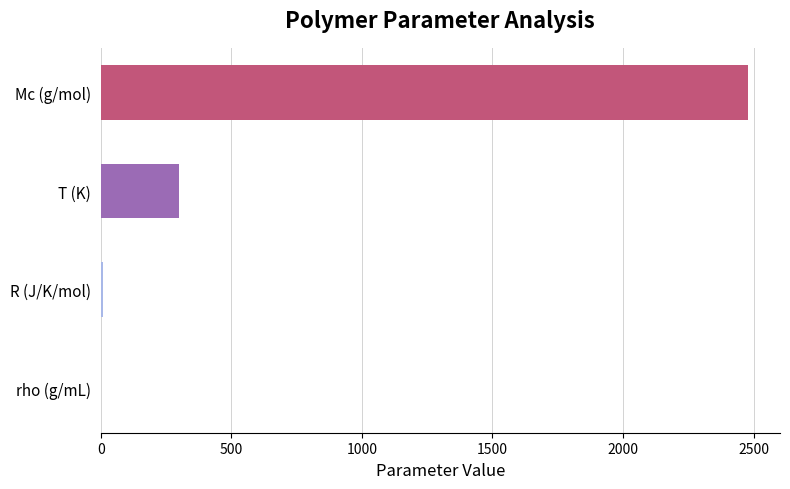

Which has a higher value, T (K) or rho (g/mL)?

T (K)